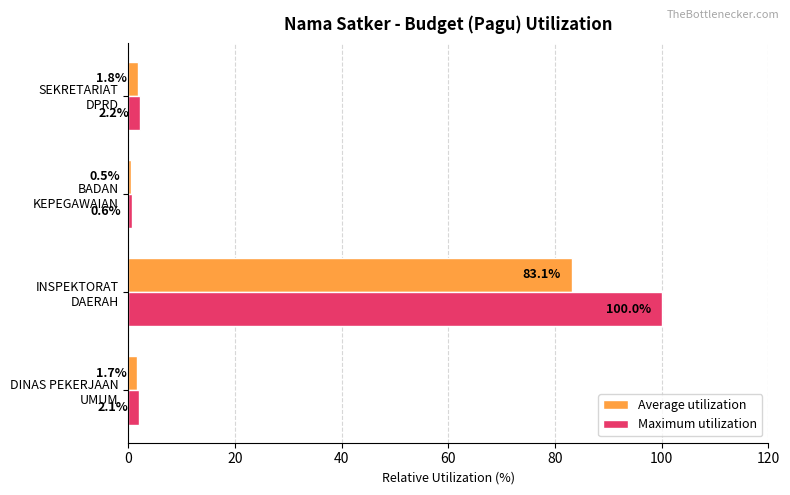

What is the greatest value displayed?

100.0